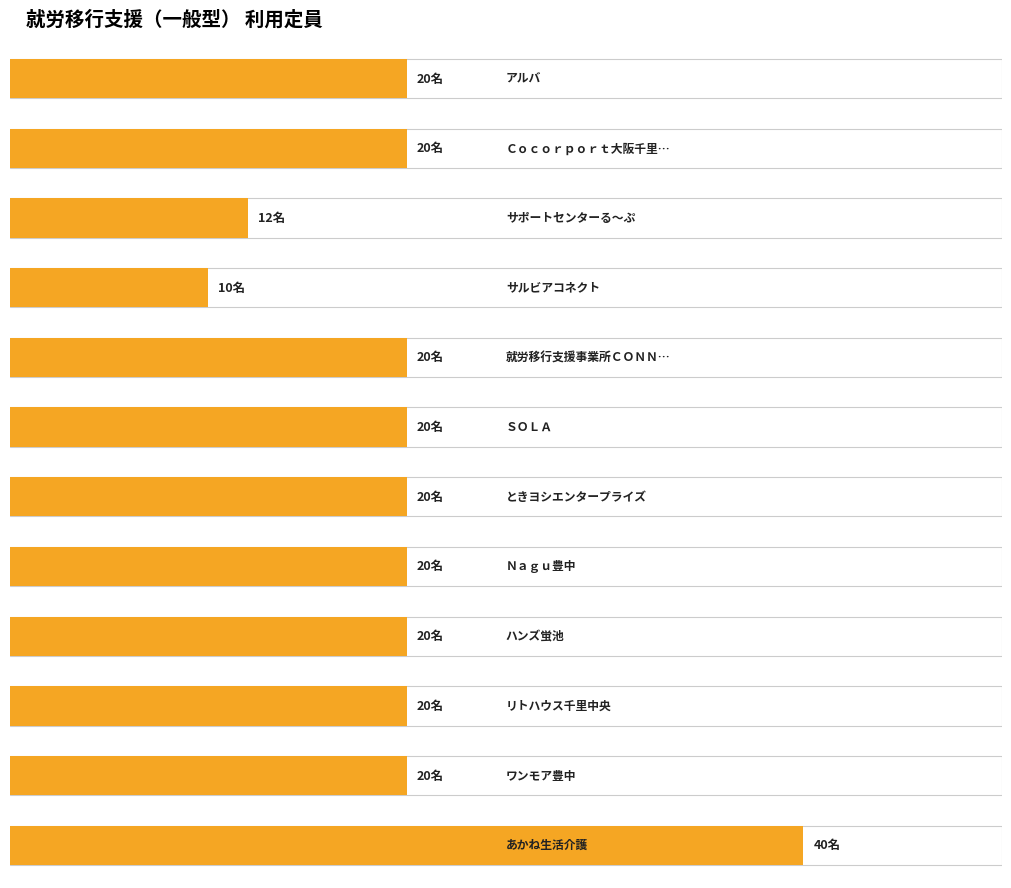

At which category does the chart reach its peak across all series?

あかね生活介護